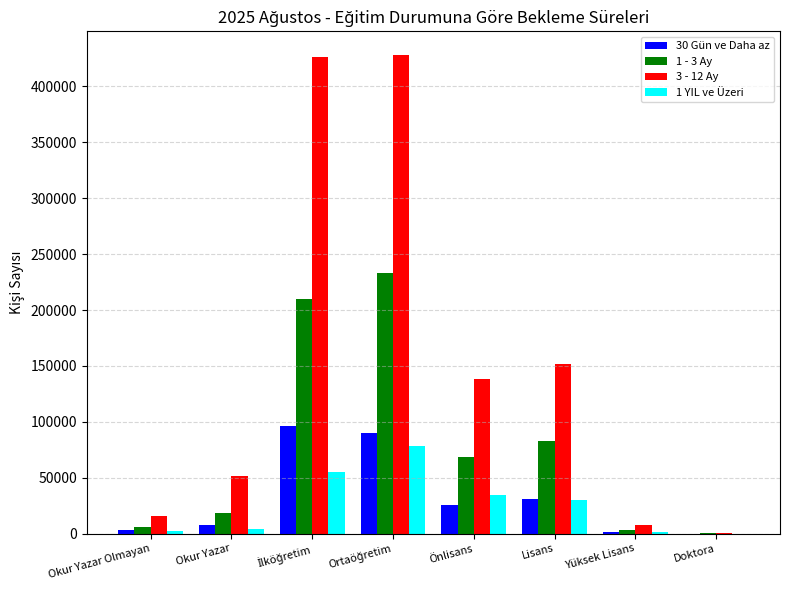

What is the greatest value displayed?

427902